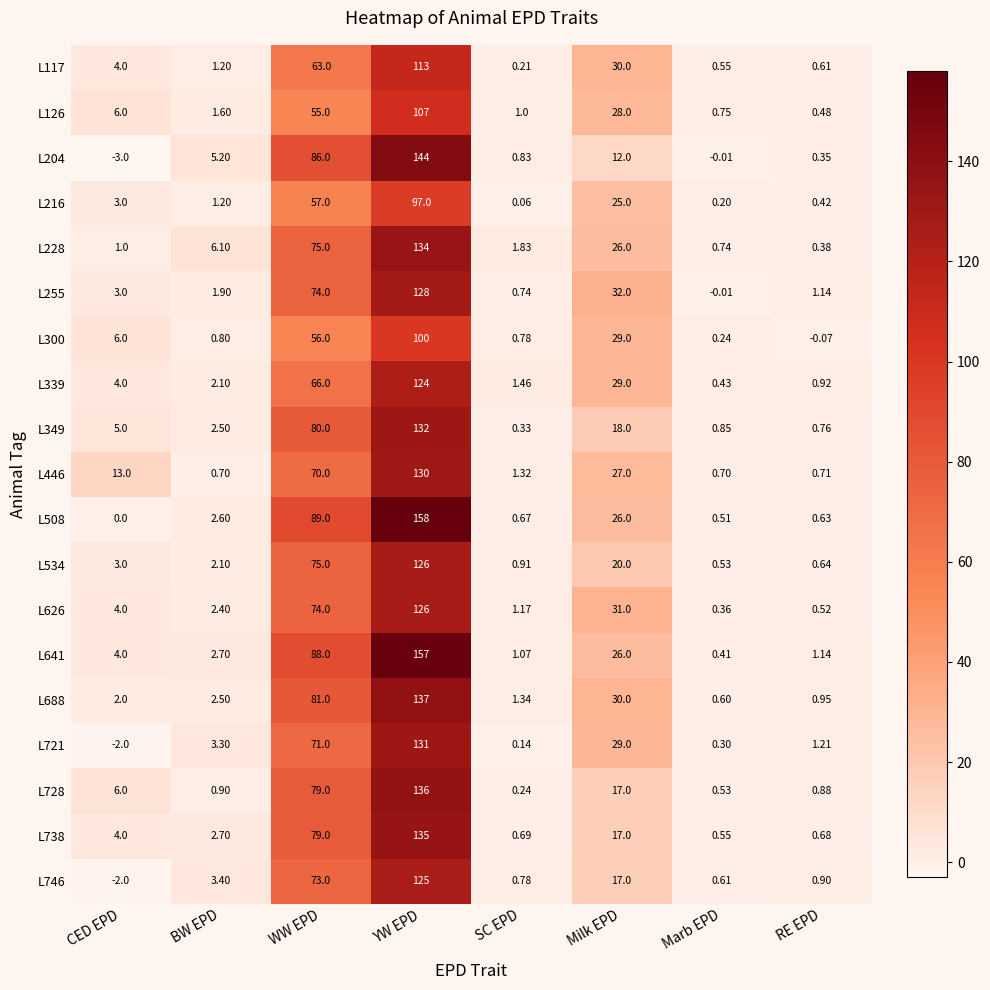

Is the value of L641 at BW EPD greater than the value of L746 at BW EPD?

No